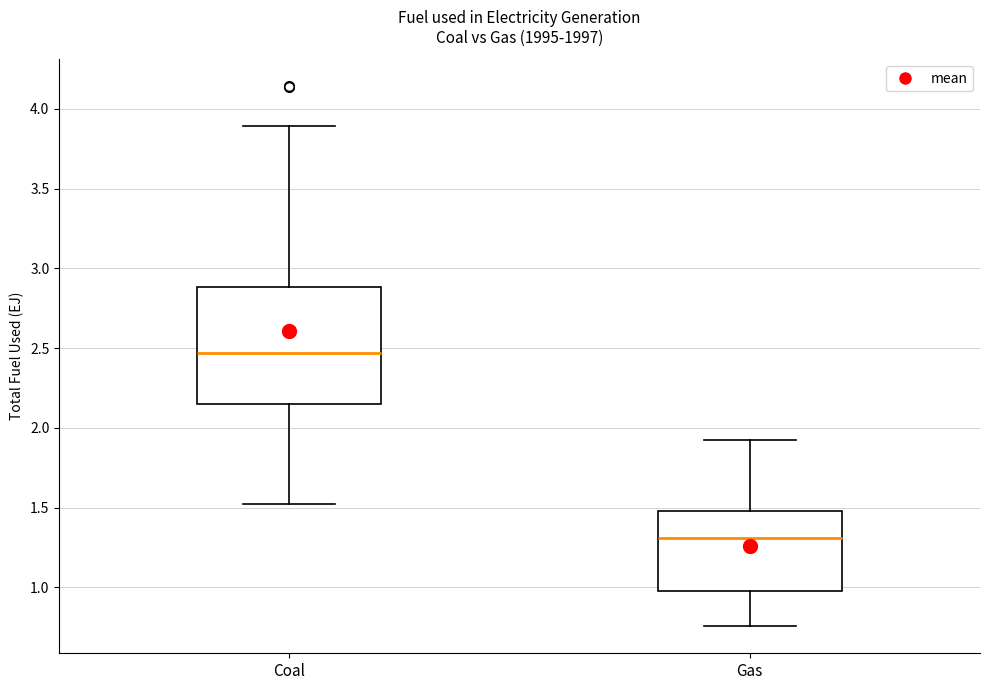

Reading left to right, read every box against the y-axis: the position of its median line, the range the box covers, and the ends of its whiskers. The values are not printed on the chart, so give them approximately, as read against the axis.

Coal: median 2.45, box 2.15 to 2.90, whiskers 1.55 to 3.90
Gas: median 1.30, box 0.95 to 1.50, whiskers 0.75 to 1.95